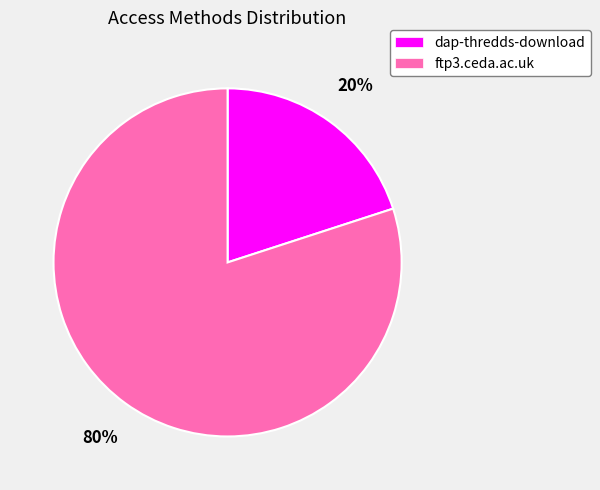

Which category has the smallest portion of the pie?

dap-thredds-download